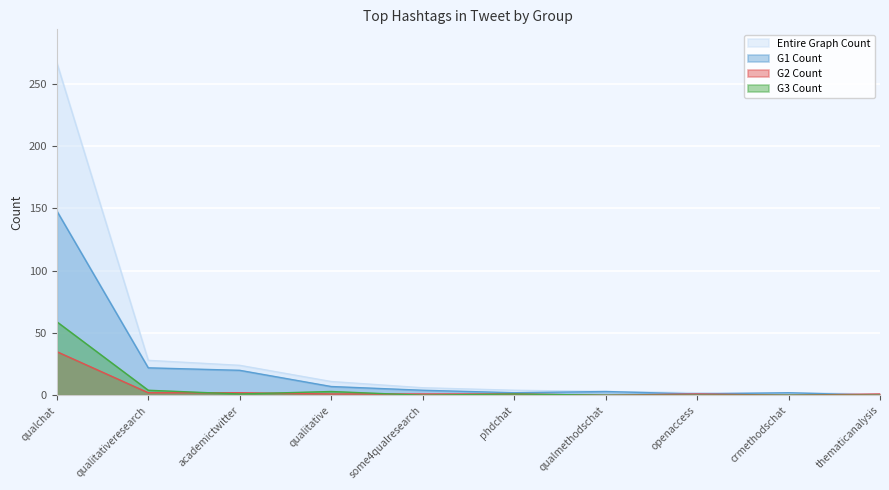

True or false: Entire Graph Count has more than 0 points higher than both neighbors.

False